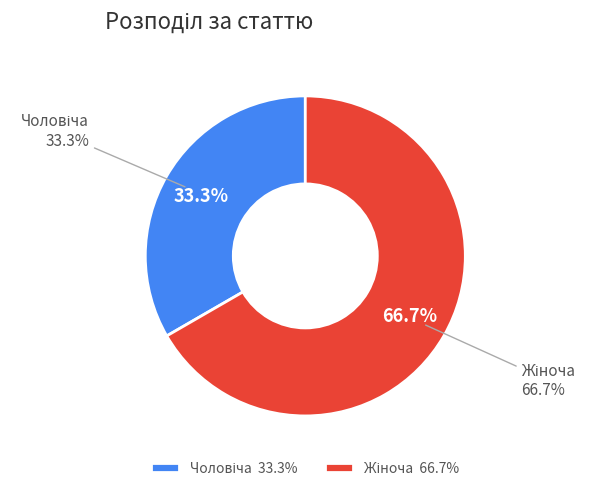

To the nearest percent, what percentage of the pie is Жіноча?

67%